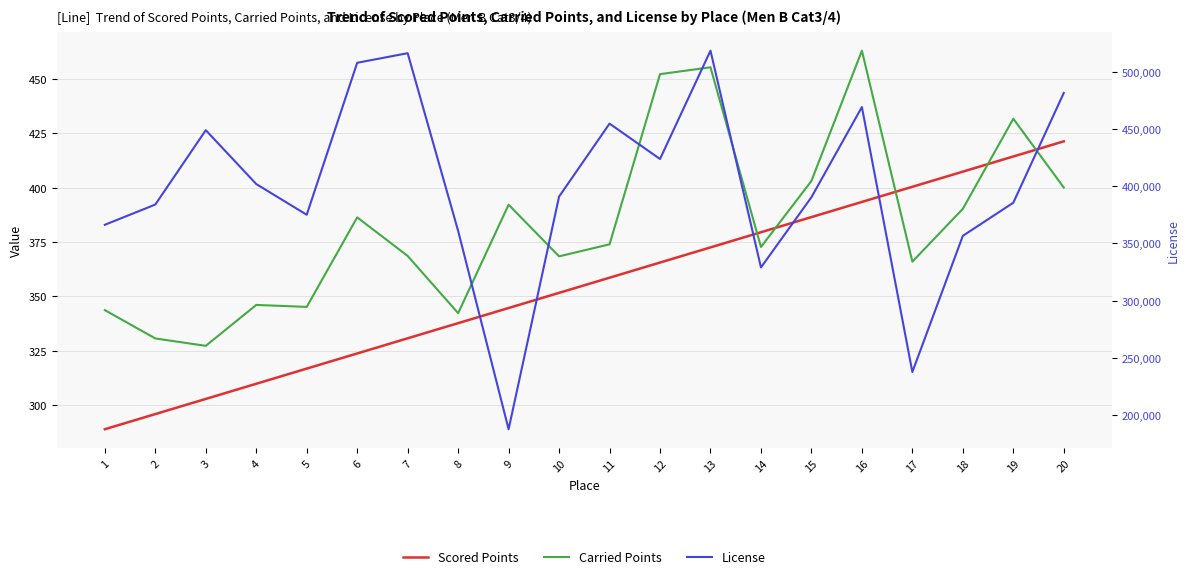

What is the average value of the Carried Points series?

382.9